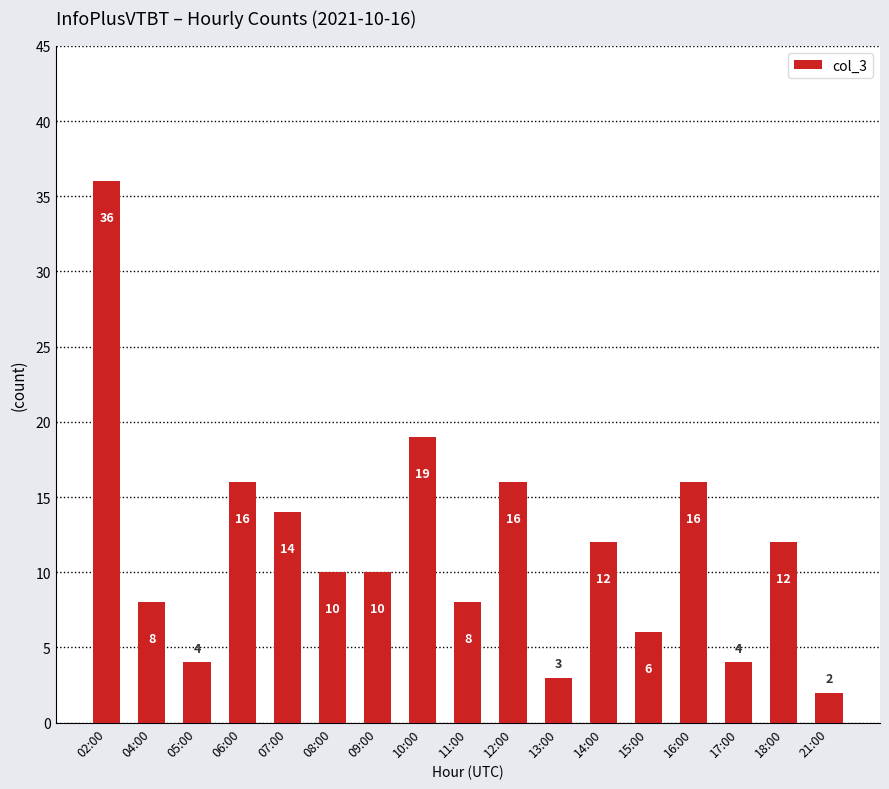

At which category does the chart reach its peak across all series?

02:00